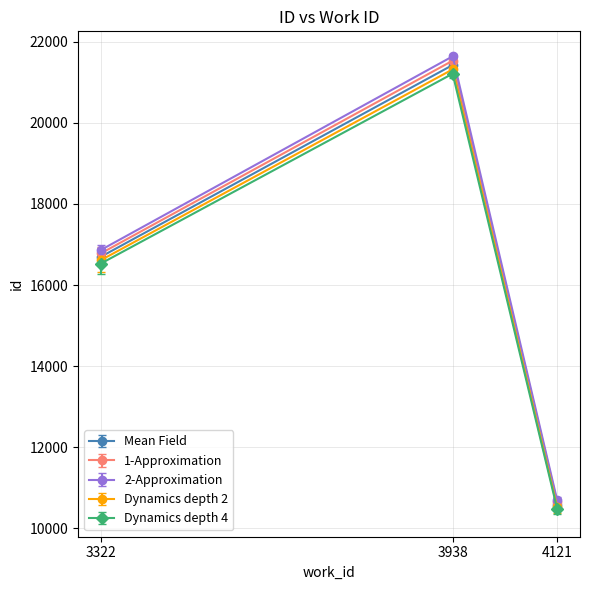

Reading left to right, what are all the values shown in this chart?

Mean Field: 3322=16697.5	3938=21428.5	4121=10583.0
1-Approximation: 3322=16781.0	3938=21535.6	4121=10635.9
2-Approximation: 3322=16864.5	3938=21642.8	4121=10688.8
Dynamics depth 2: 3322=16614.0	3938=21321.4	4121=10530.1
Dynamics depth 4: 3322=16530.5	3938=21214.2	4121=10477.2